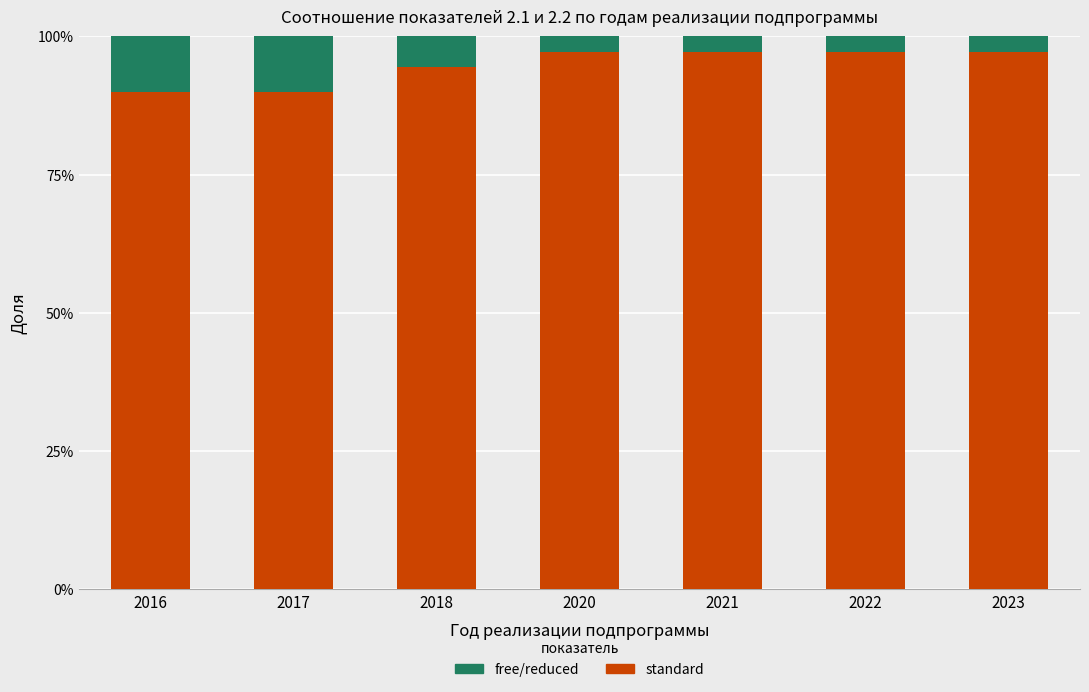

Between 2022 and 2021, which is larger?

2022